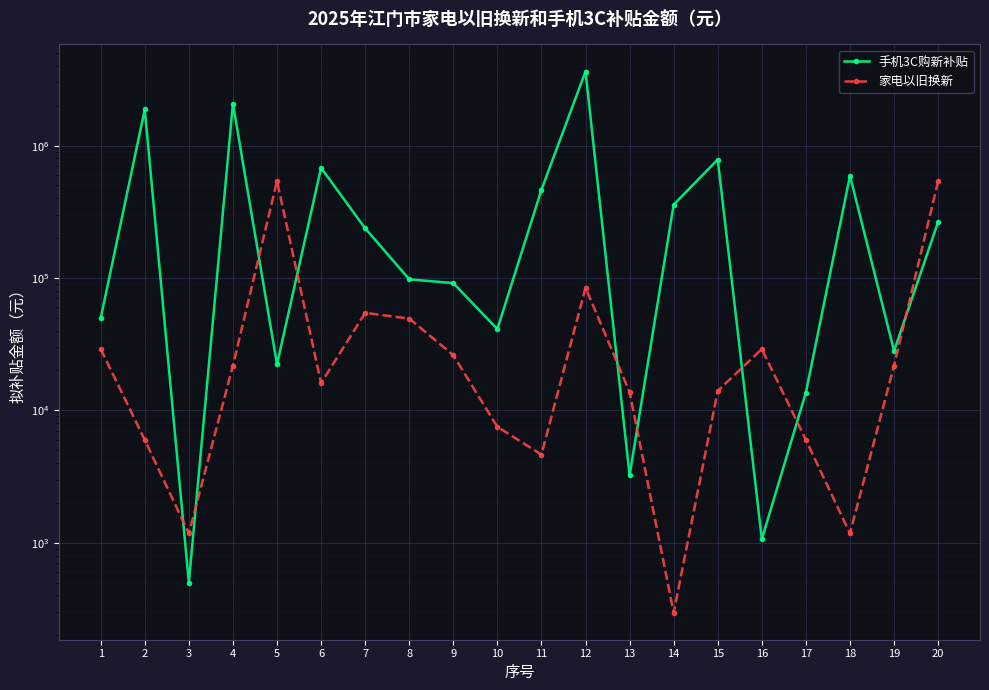

Where is 手机3C购新补贴 nearest to the value 1815228?

2